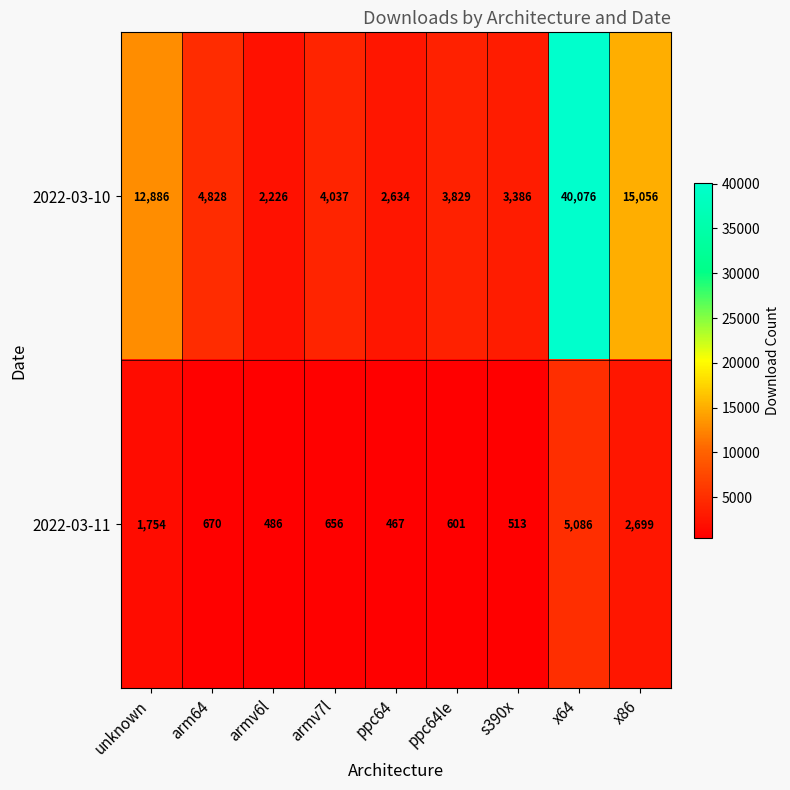

Where does the 2022-03-11 series first go above 656?

unknown